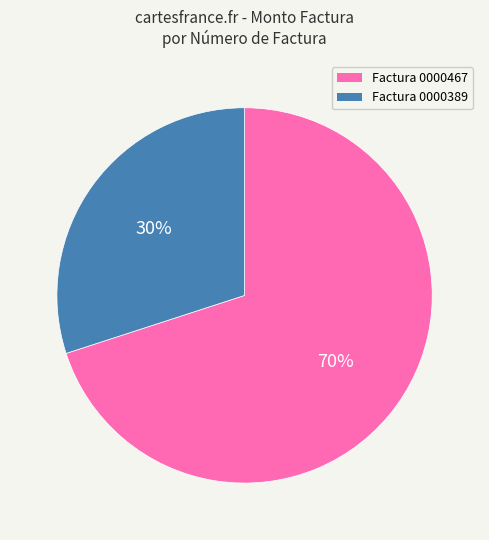

To the nearest percent, what is the difference between the largest and smallest slice percentages?

40%